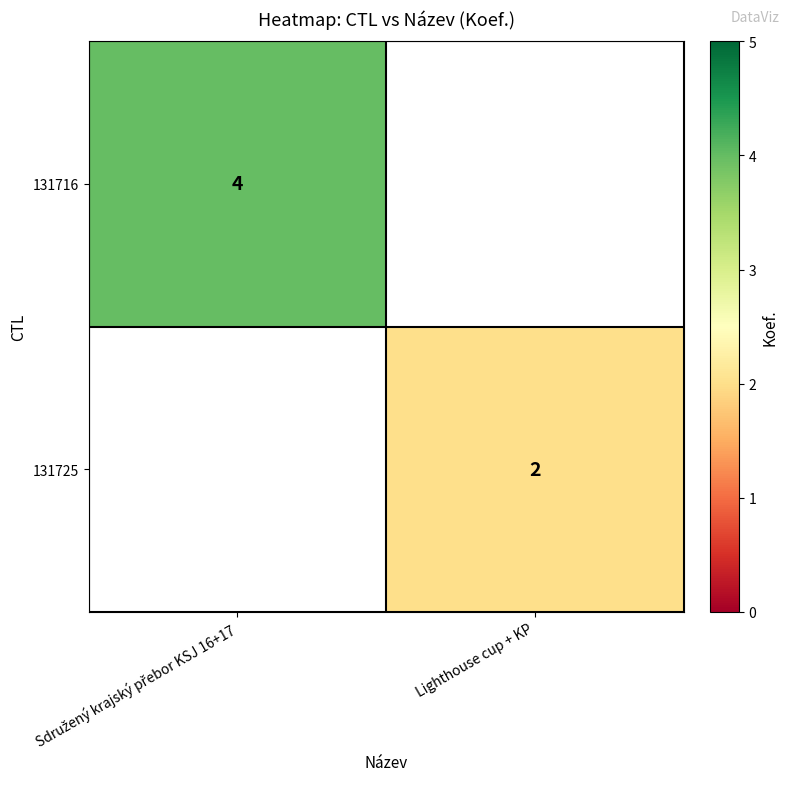

How many distinct data groups are displayed?

2